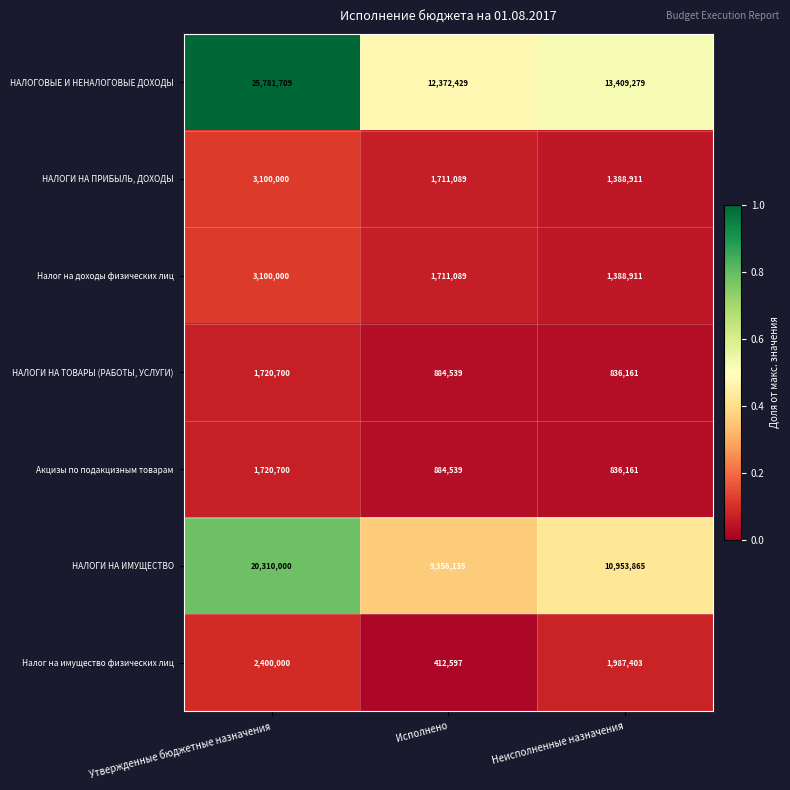

The value of Налог на имущество физических лиц at Утвержденные бюджетные назначения is 2400000. True or false?

True